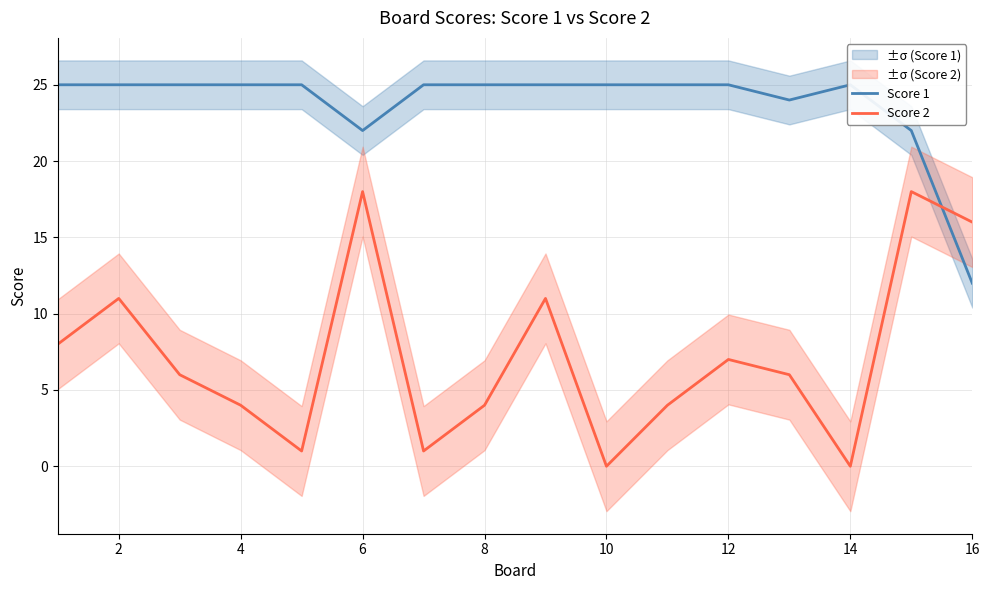

Is it true that Score 2 equals -8 at 14?

False